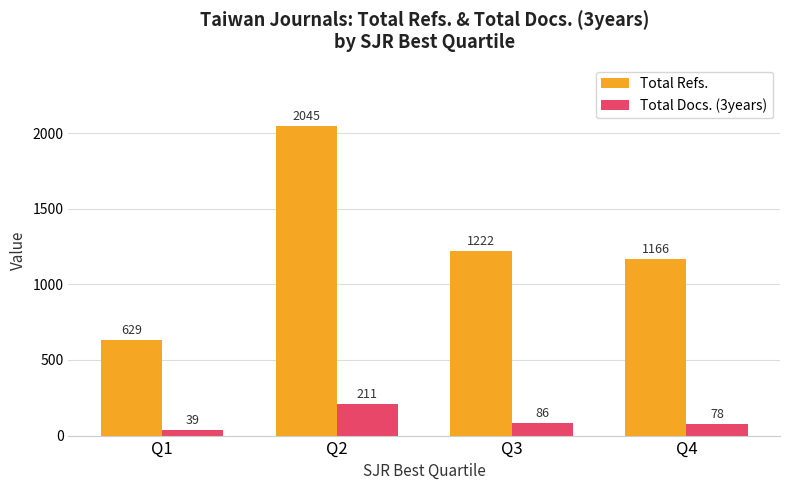

At which label is Total Refs. closest to 1337?

Q3